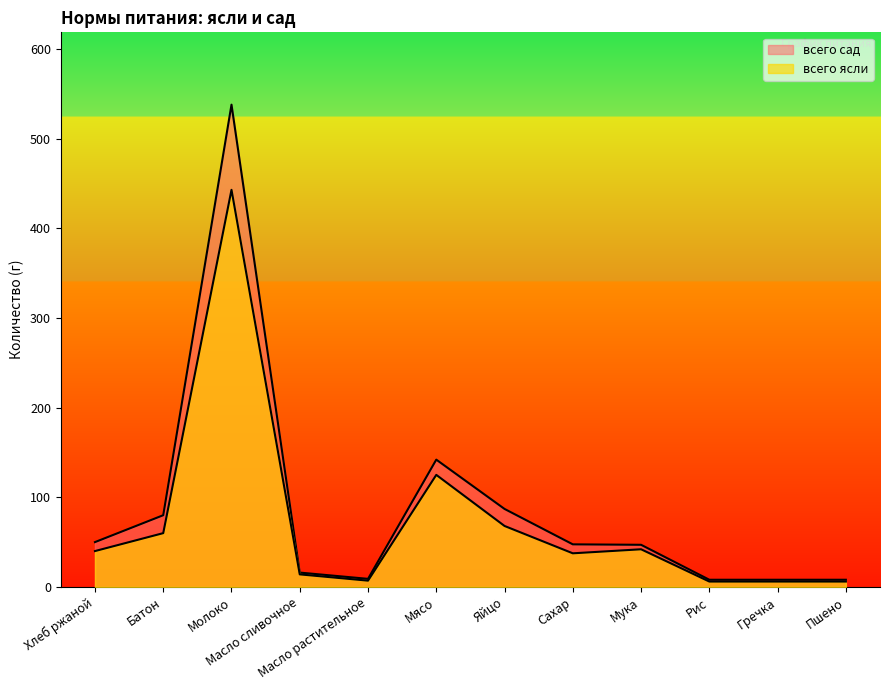

The всего сад series shows 2.6 at Рис. True or false?

False